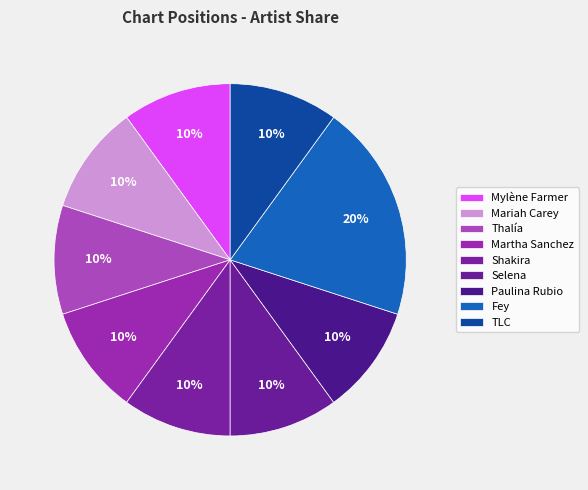

What is the smallest slice in the pie chart?

Mylène Farmer